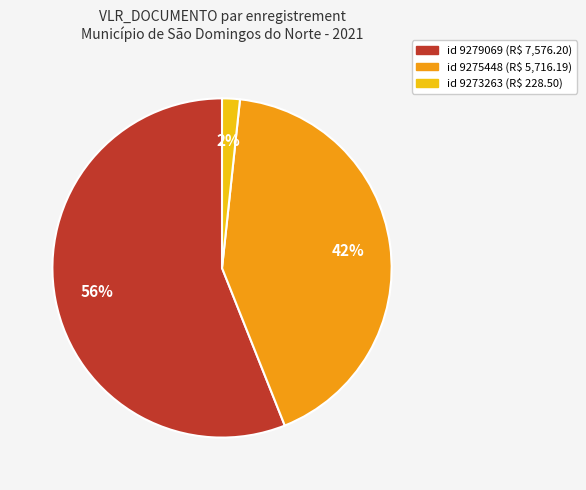

To the nearest percent, what is the difference between the largest and smallest slice percentages?

54%